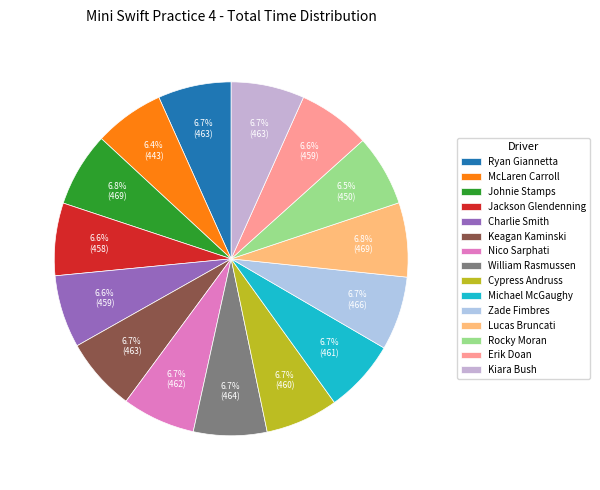

Does any single category account for the majority?

No